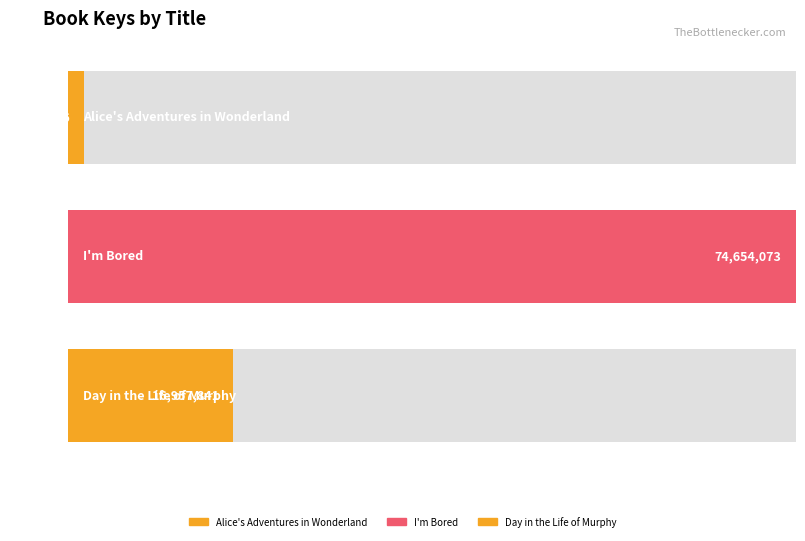

Does the chart contain any negative values?

No